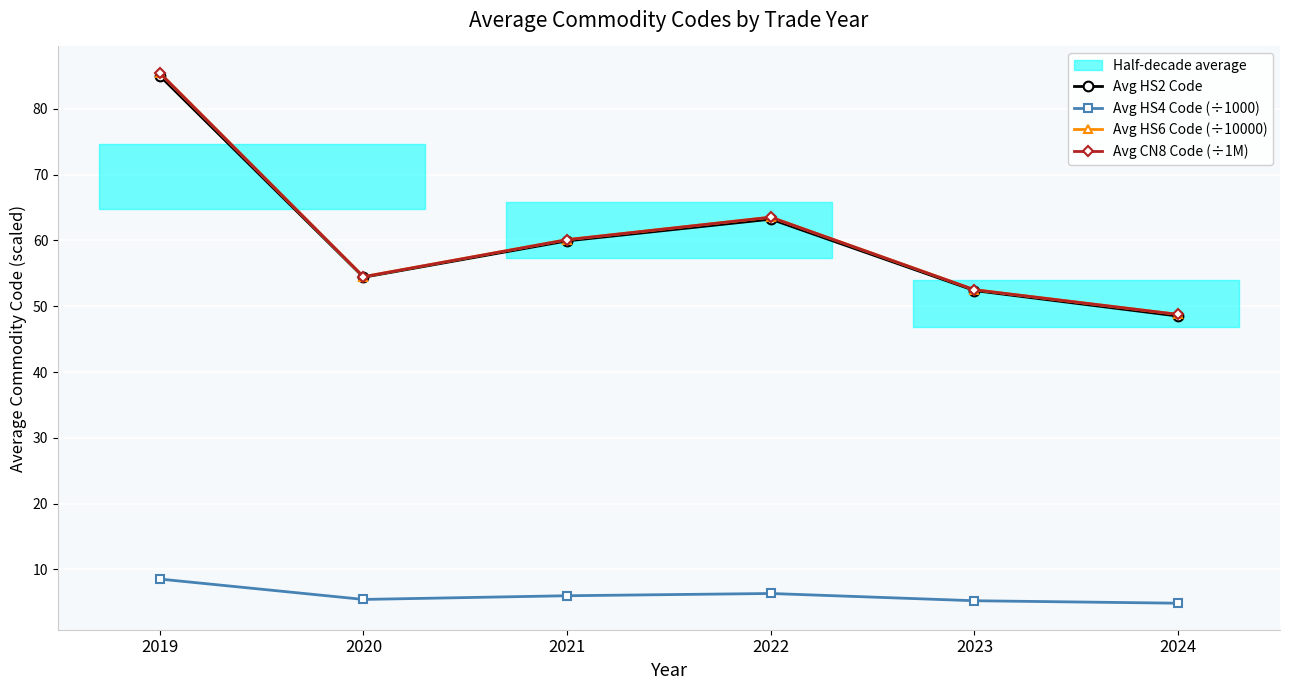

Is the value of Avg CN8 Code (÷1M) at 2023 greater than the value of Avg HS2 Code at 2024?

Yes